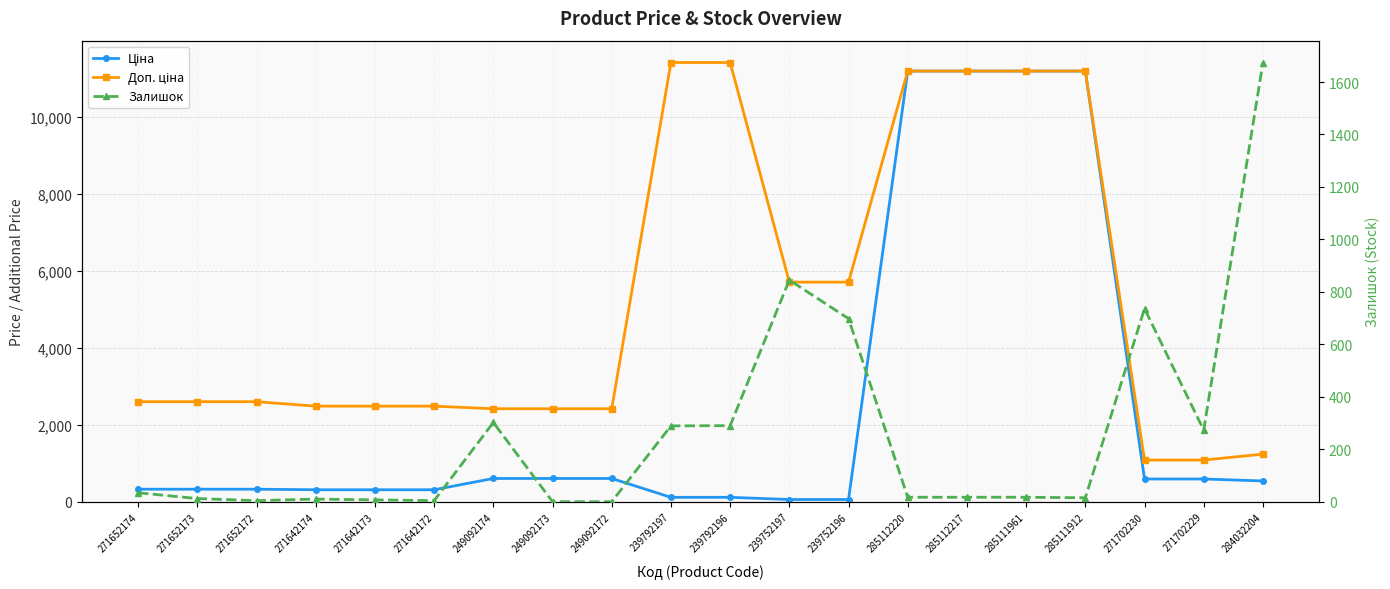

List the series in order of their overall mean, lowest first.

Залишок, Ціна, Доп. ціна